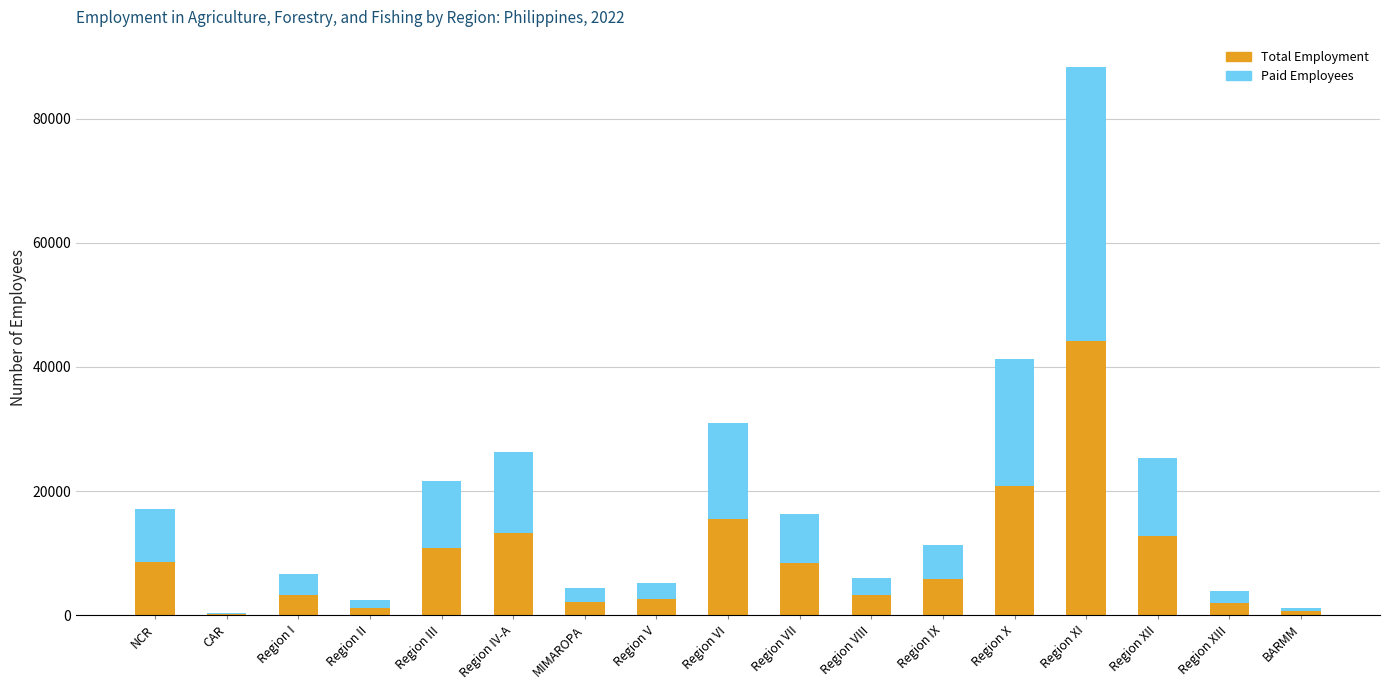

What is the total value across all series at Region XI?

88335